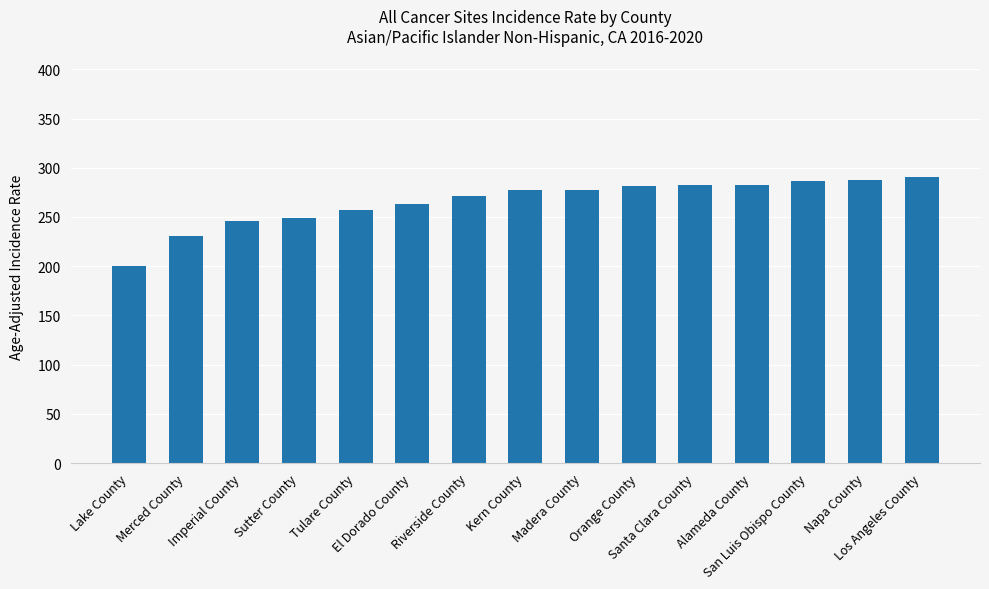

What is the maximum value shown in the chart?

291.0